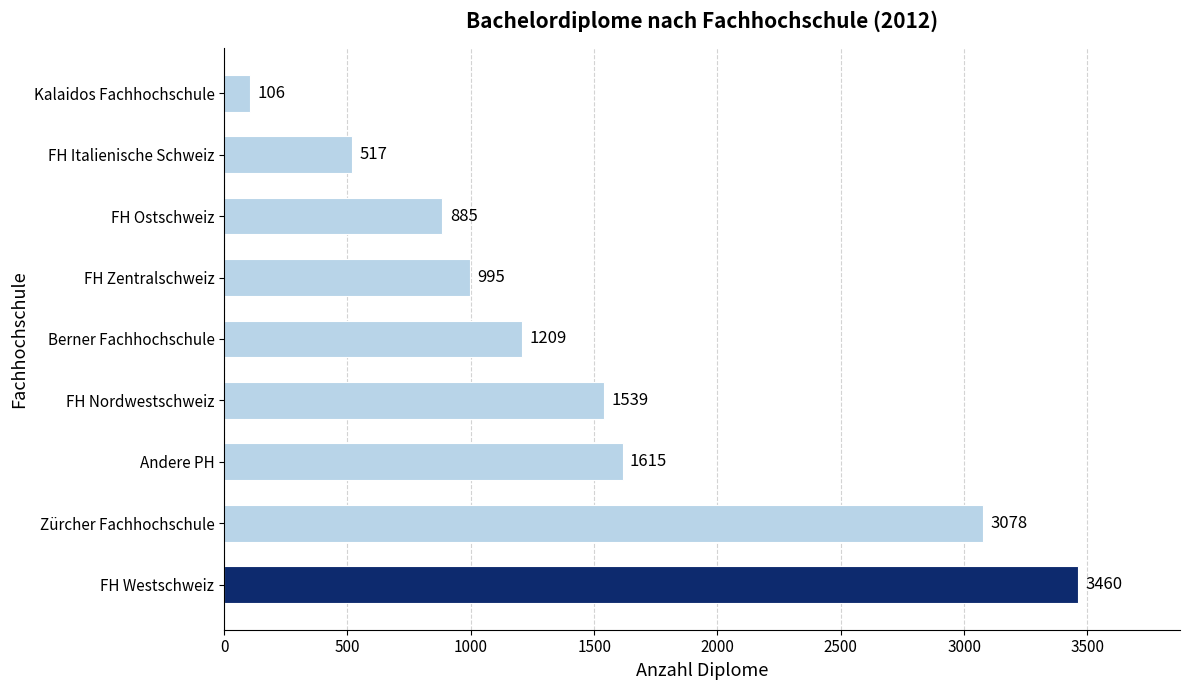

How many bars are there in total?

9